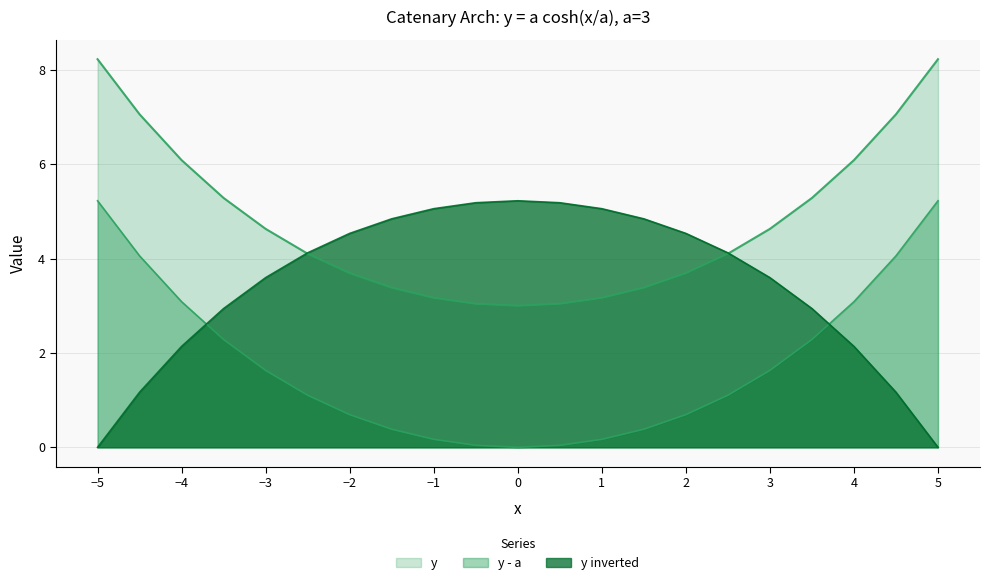

List the series in order of their overall mean, lowest first.

y - a, y inverted, y